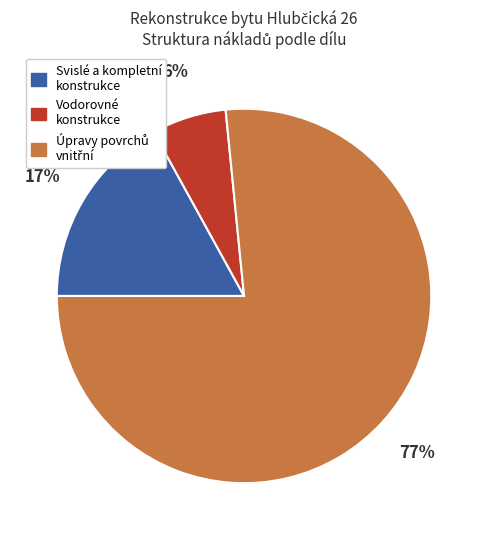

To the nearest percent, what is the average slice percentage?

33%